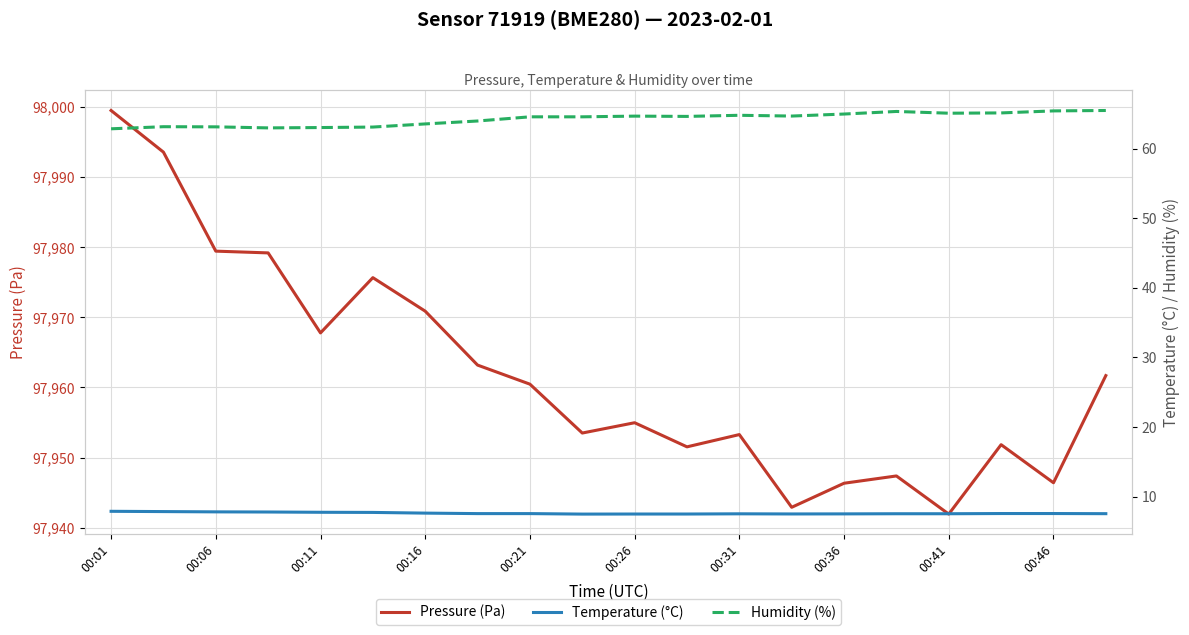

The value of Pressure (Pa) at 00:01 is 175557.3. True or false?

False